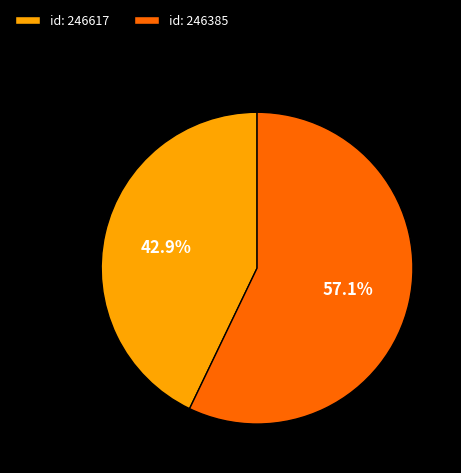

Rank the categories by value from highest to lowest.

id: 246385, id: 246617